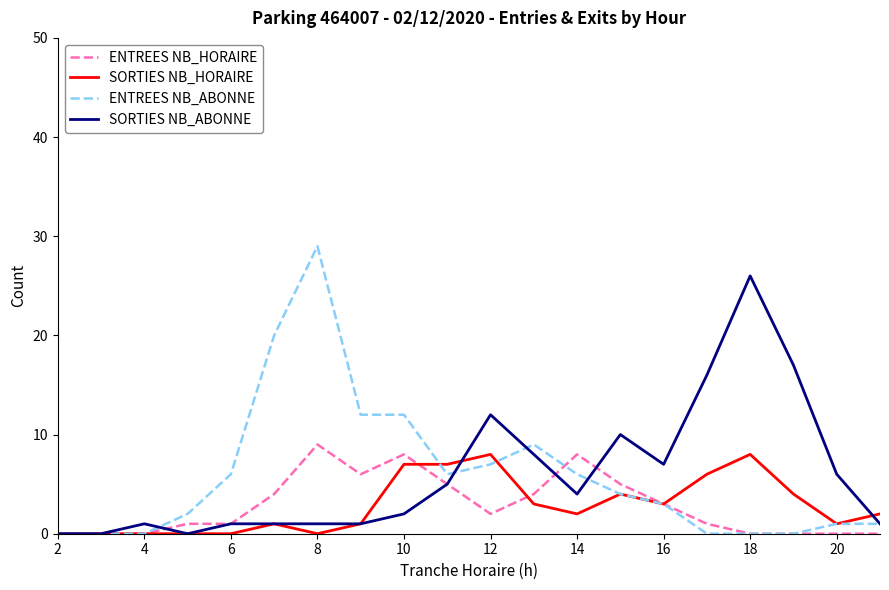

Which series has the largest range (max minus min)?

ENTREES NB_ABONNE